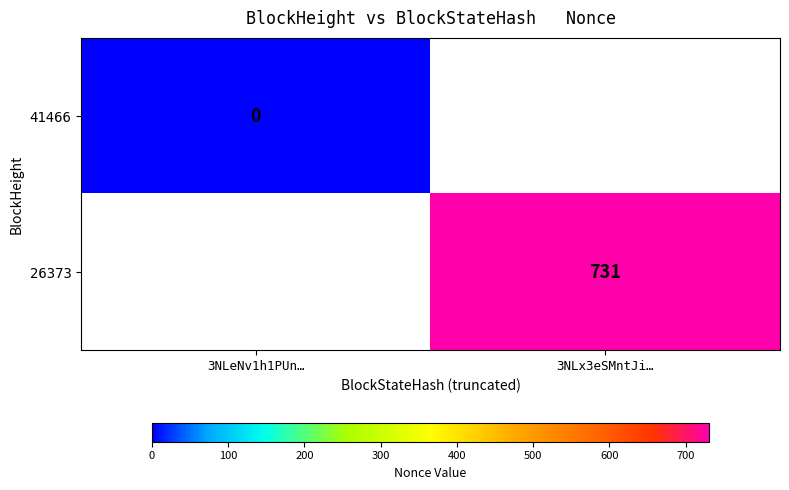

True or false: 26373 has a value of 180 at 3NLx3eSMntJi….

False